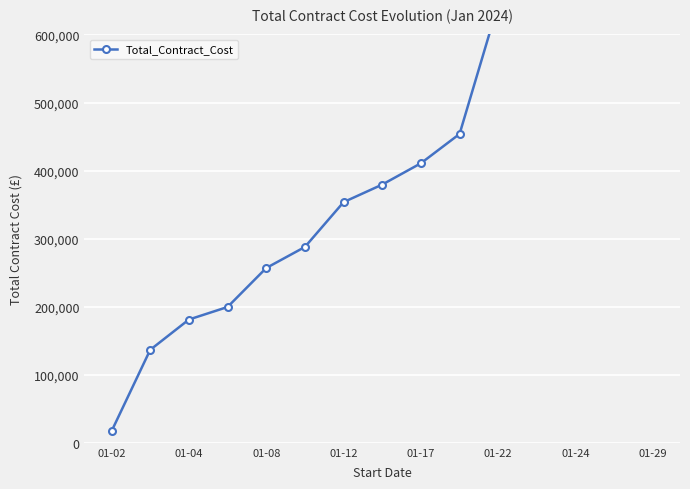

The chart shows a value of 657269.7 at 11. True or false?

True